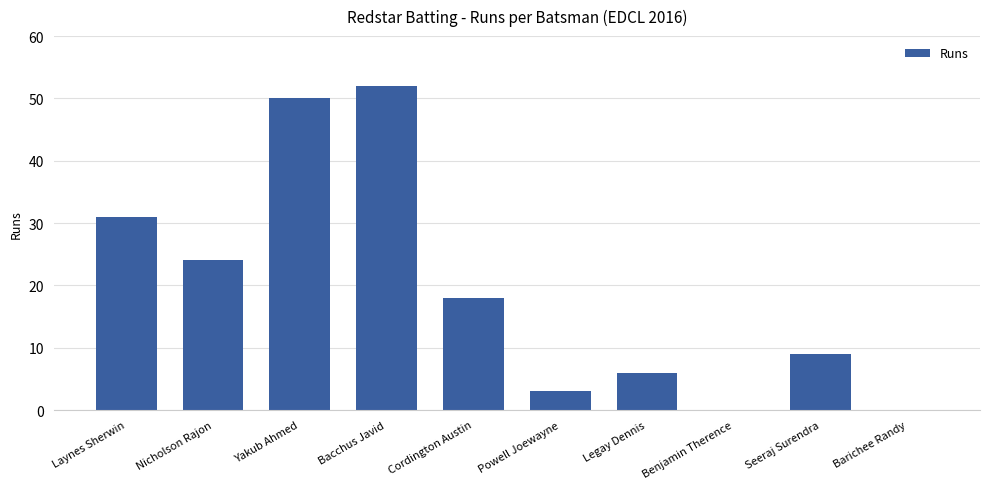

What is the sum of the values at Benjamin Therence and Cordington Austin?

18